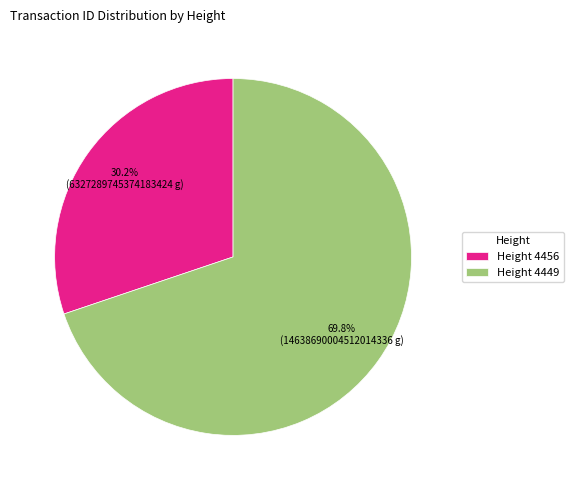

Which category has the biggest portion of the pie?

Height 4449